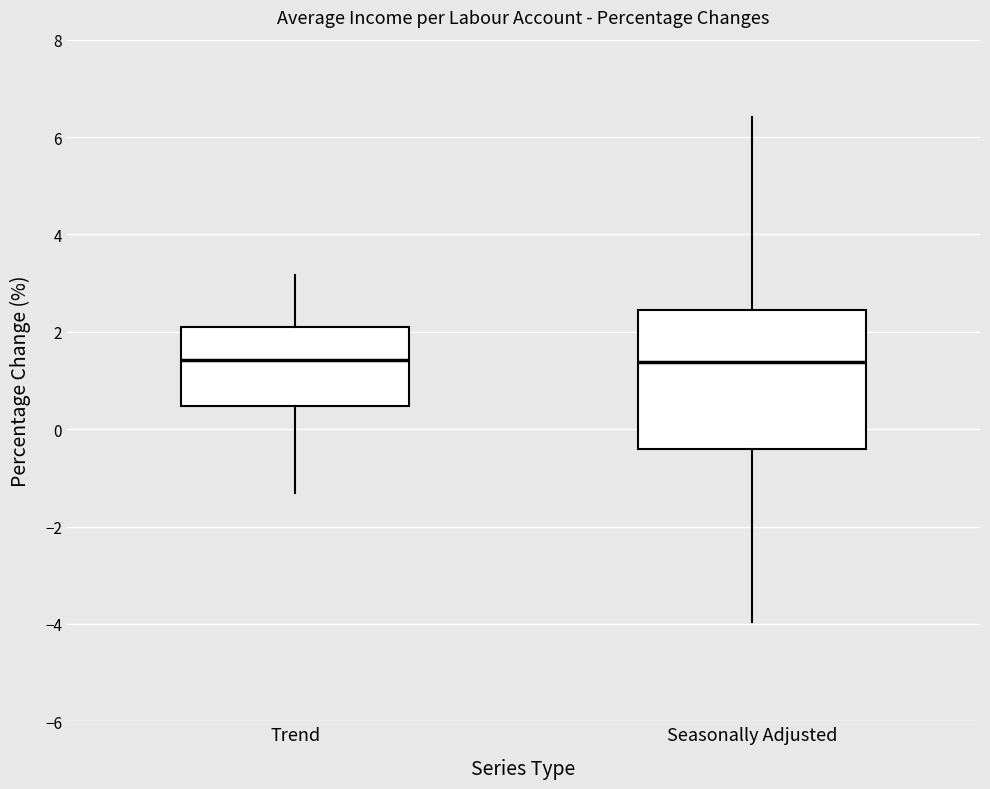

Reading left to right, transcribe this box plot: for each box, give where its median line is, the range the box spans, and where its two whiskers end, as read against the y-axis. The values are not printed on the chart, so give them approximately, as read against the axis.

Trend: median 1.4, box 0.4 to 2.0, whiskers -1.4 to 3.2
Seasonally Adjusted: median 1.4, box -0.4 to 2.4, whiskers -4.0 to 6.4